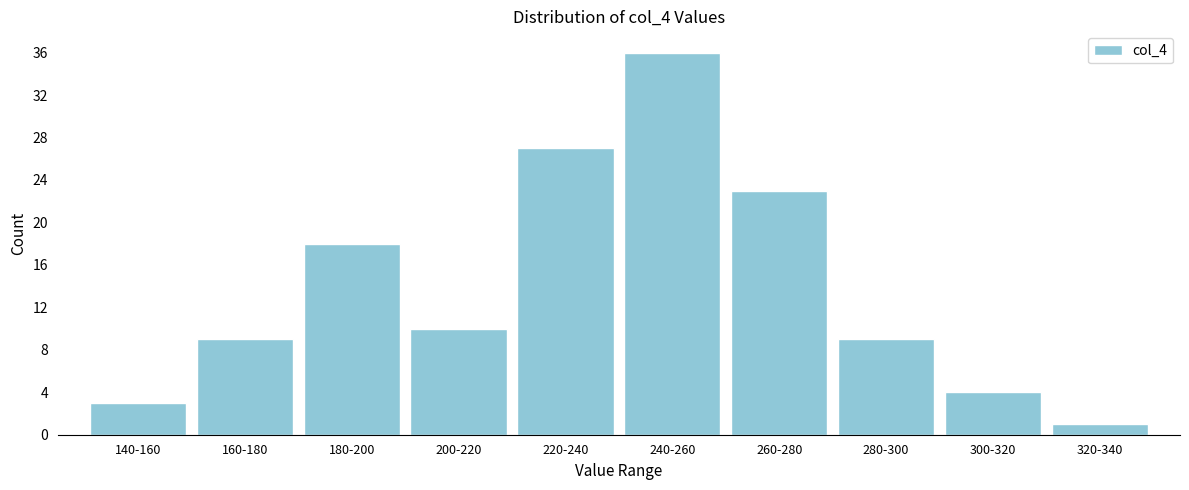

Reading left to right, transcribe all the data shown in this chart.

3	9	18	10	27	36	23	9	4	1